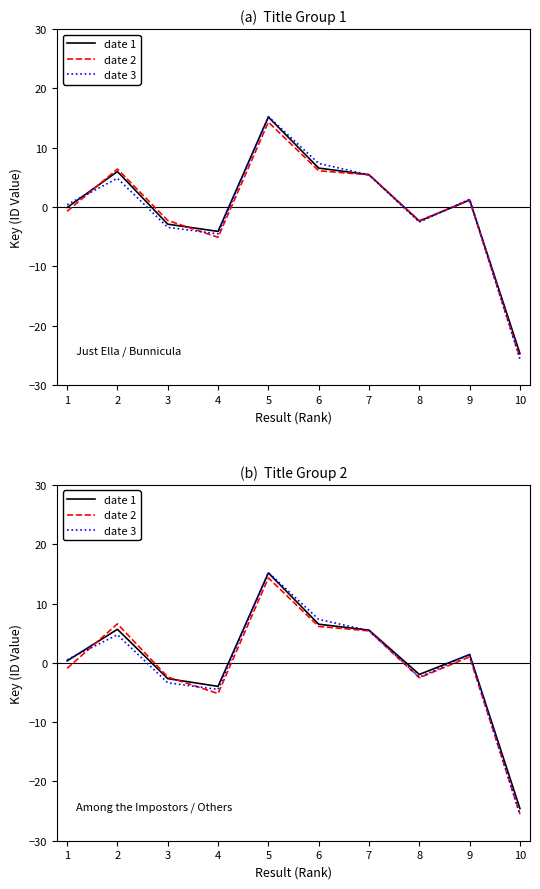

Where does the date 3 series first go above 1?

2